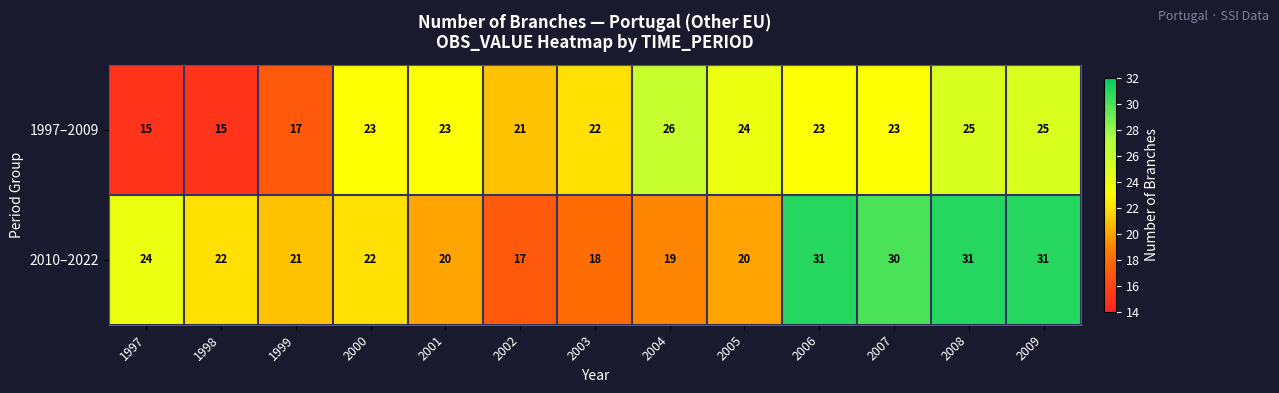

Is the value of 2010–2022 at 1998 greater than the value of 1997–2009 at 1997?

Yes